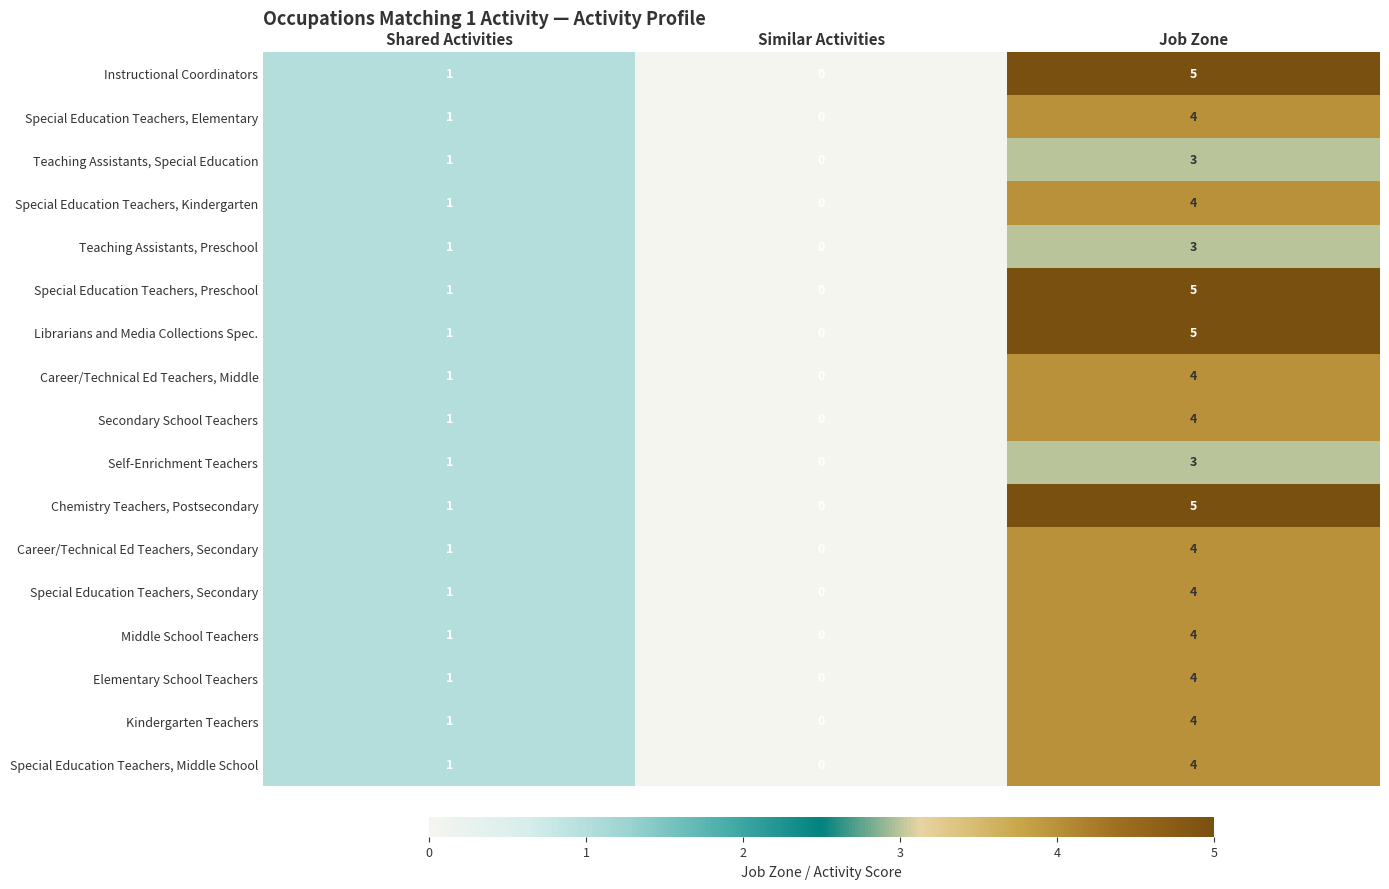

List the labels in order of Kindergarten Teachers value, largest first.

Job Zone, Shared Activities, Similar Activities